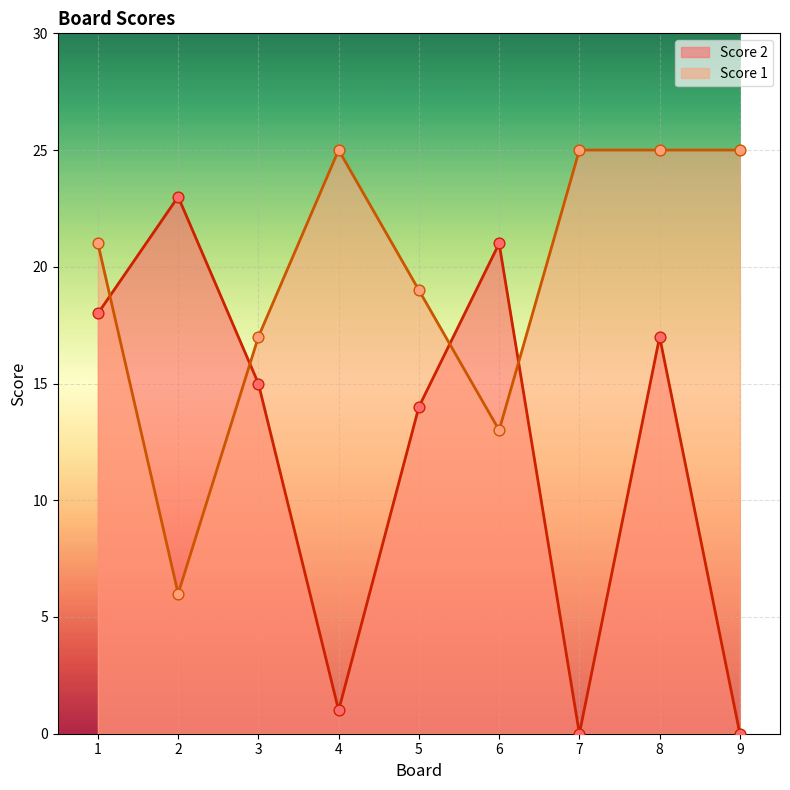

Which series contains the highest Y value?

Score 1